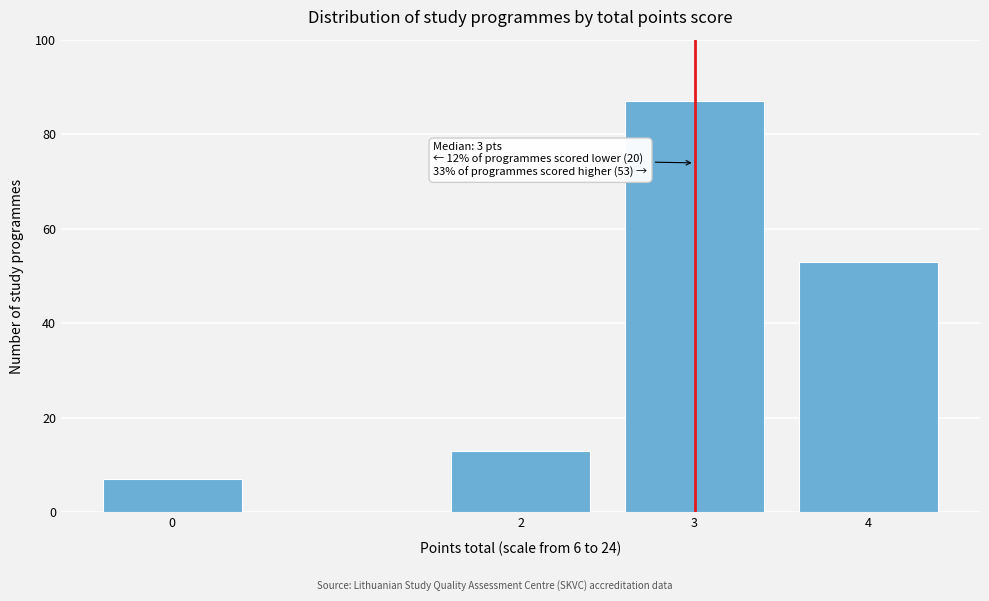

Reading left to right, list all the values displayed in this chart.

0=7	2=13	3=87	4=53